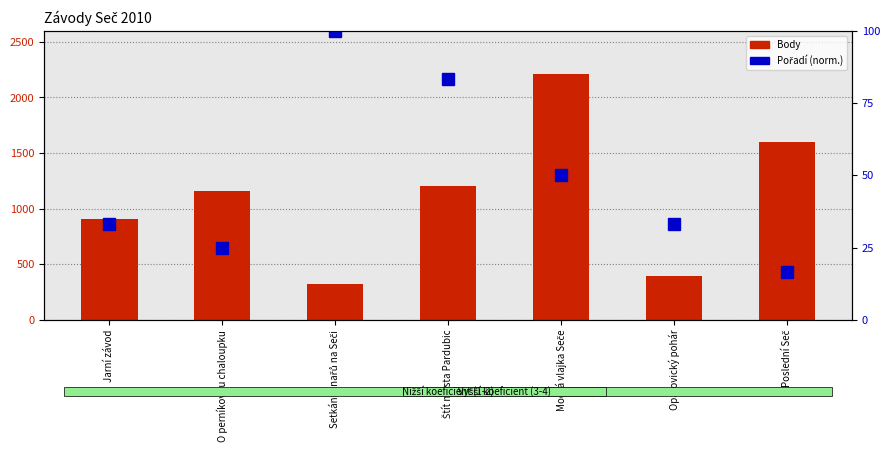

Is the value of Pořadí (norm.) at Jarní závod greater than the value of Body at Opatovický pohár?

No